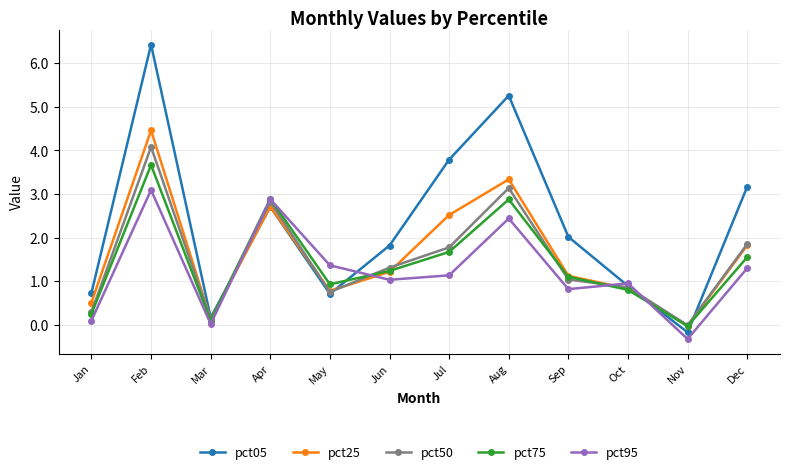

True or false: pct25 and pct75 cross at least once.

True